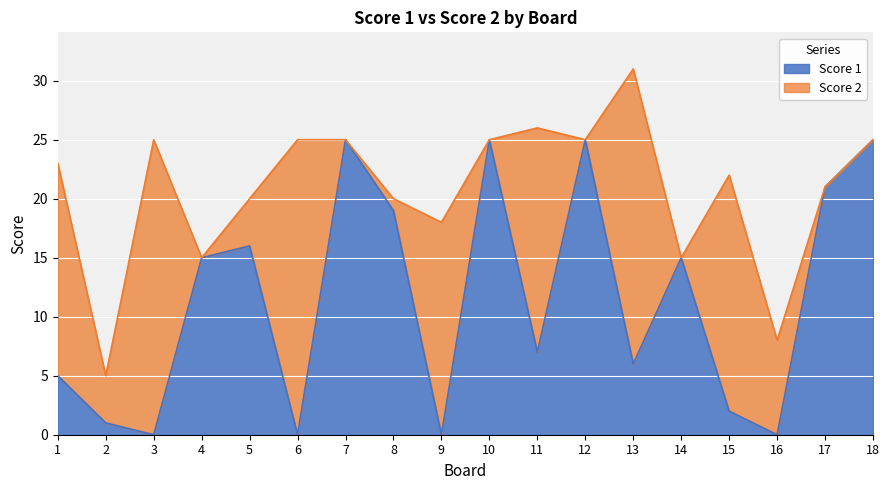

Between 10 and 3, which is larger?

10